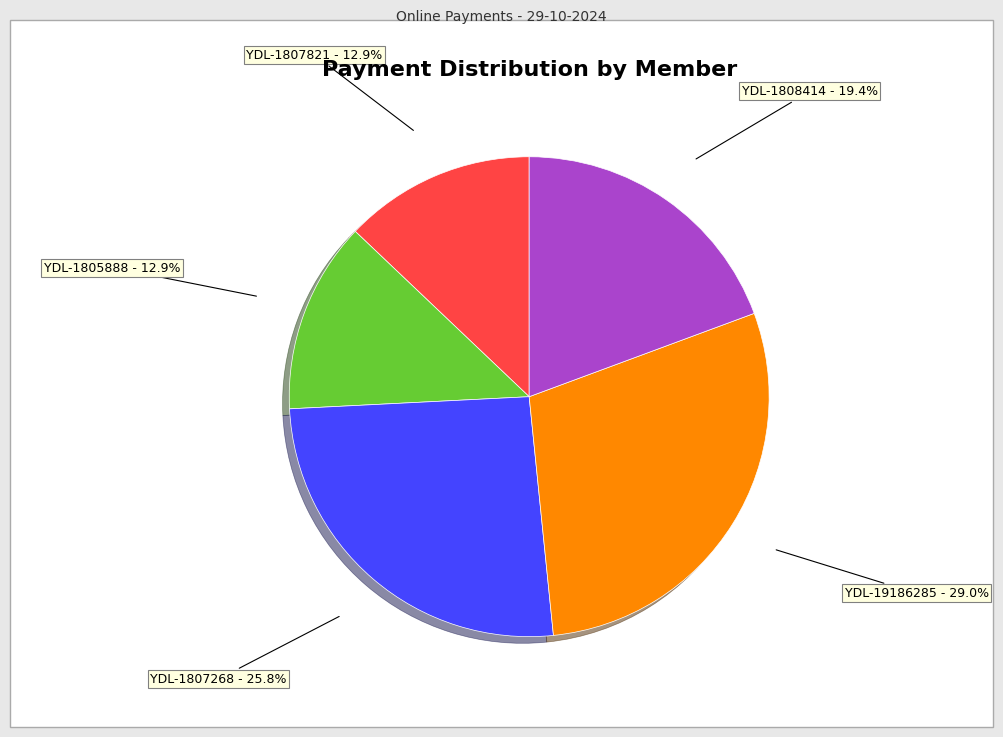

Count the number of slices in the pie.

5